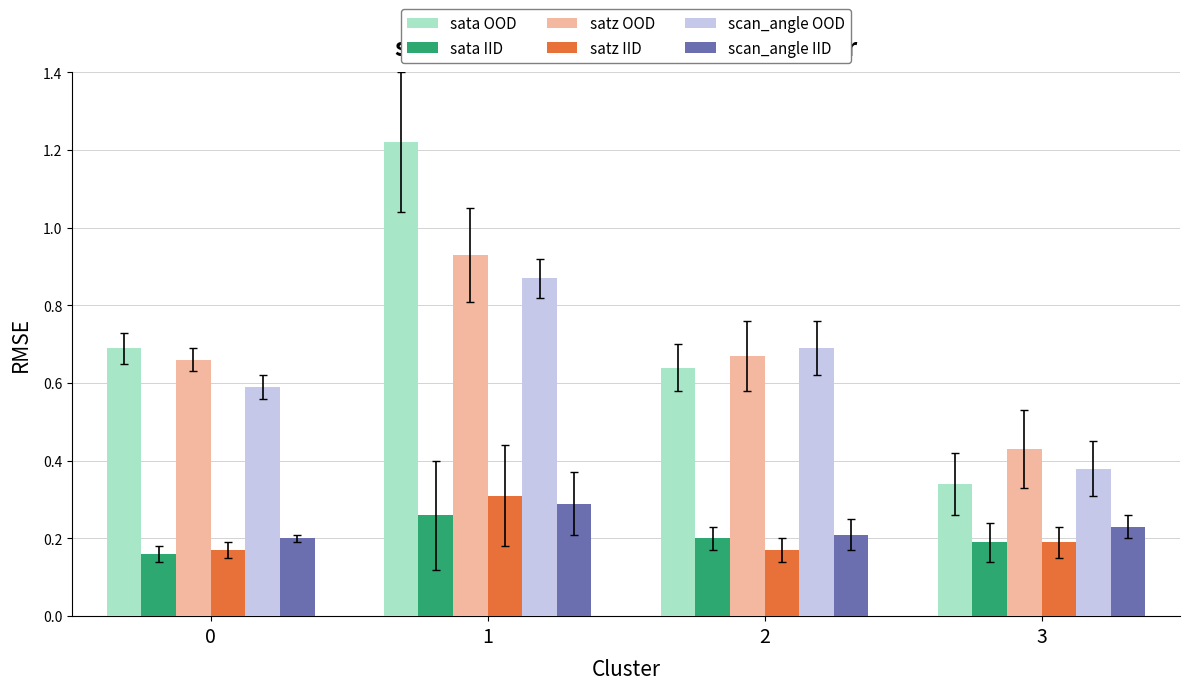

What are all the series names shown in the legend?

sata OOD, sata IID, satz OOD, satz IID, scan_angle OOD, scan_angle IID